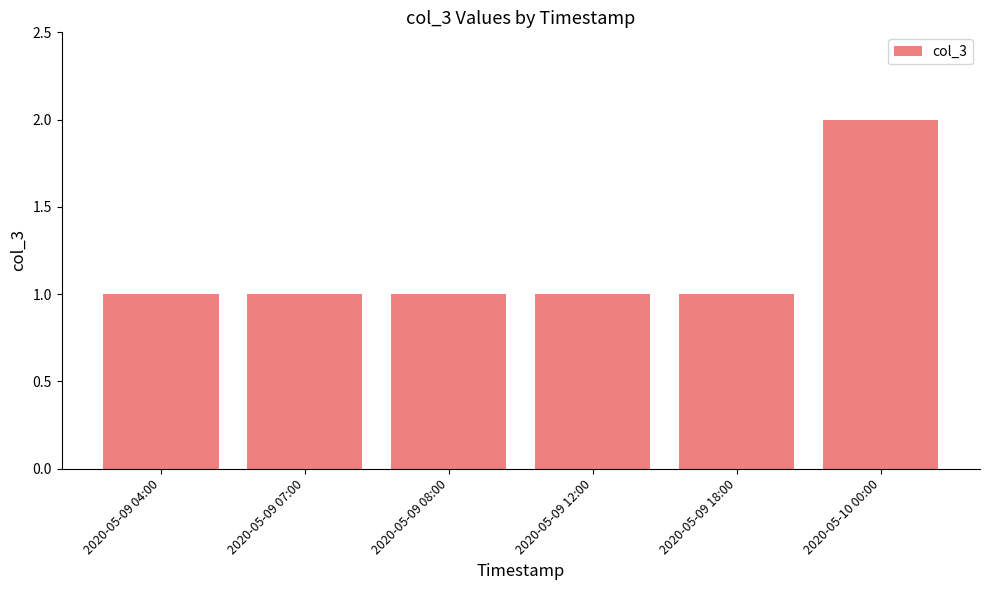

True or false: the data shows 2 at 2020-05-09 08:00.

False